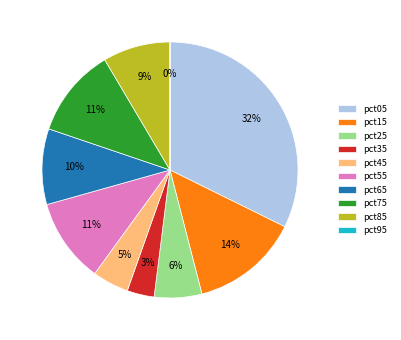

To the nearest percent, what is the difference between the largest and smallest slice percentages?

32%